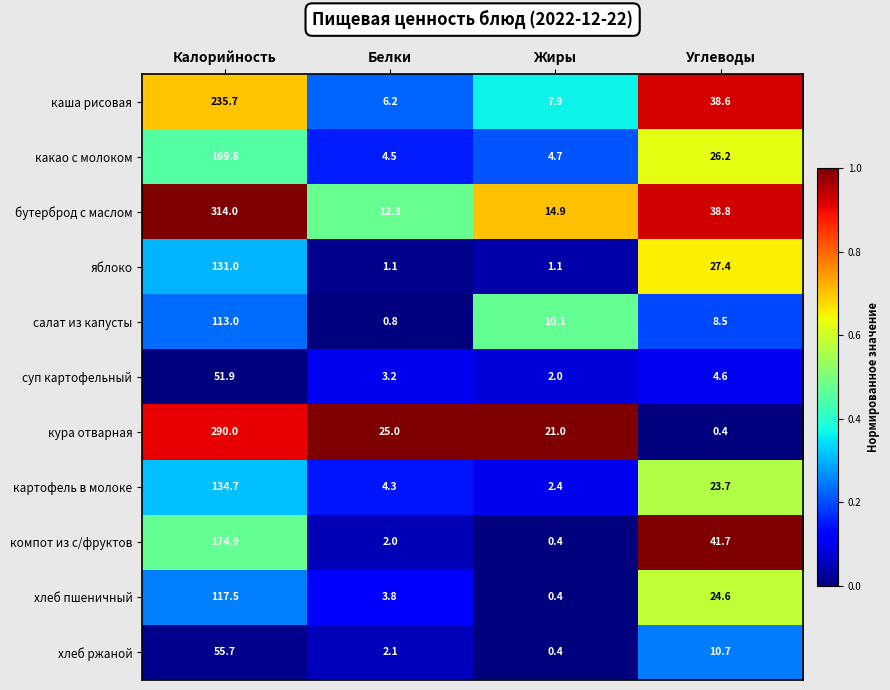

Rank the series by their maximum value, from lowest to highest.

суп картофельный, хлеб ржаной, салат из капусты, хлеб пшеничный, яблоко, картофель в молоке, какао с молоком, компот из с/фруктов, каша рисовая, кура отварная, бутерброд с маслом